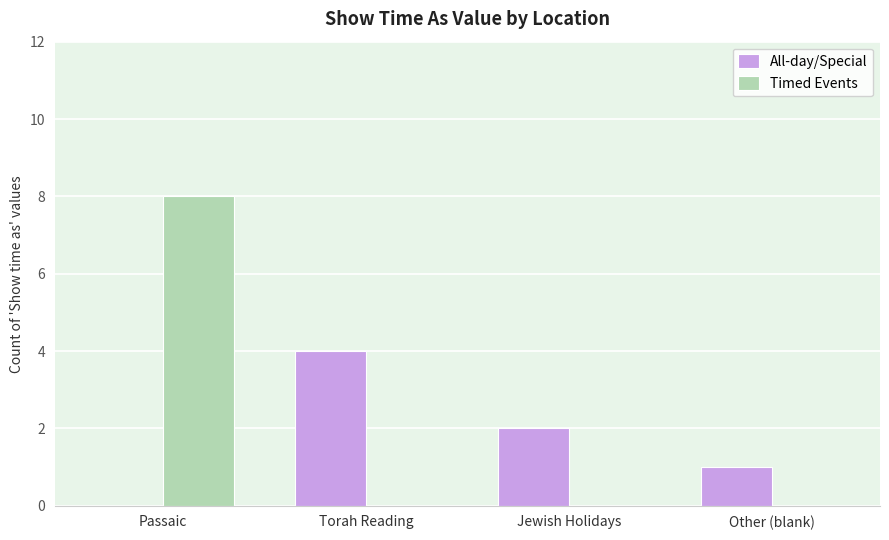

The value of Timed Events at Torah Reading is 0. True or false?

True